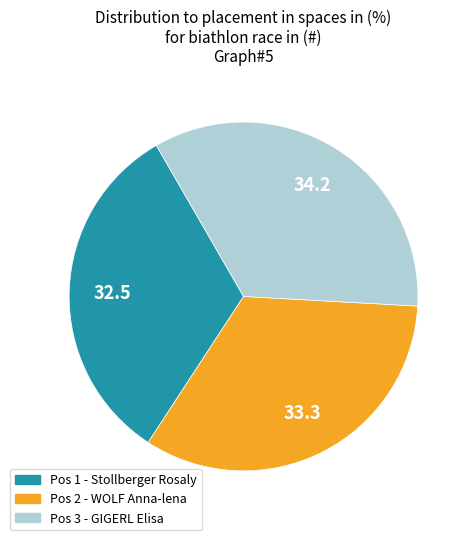

Is there any slice that represents more than half of the pie?

No